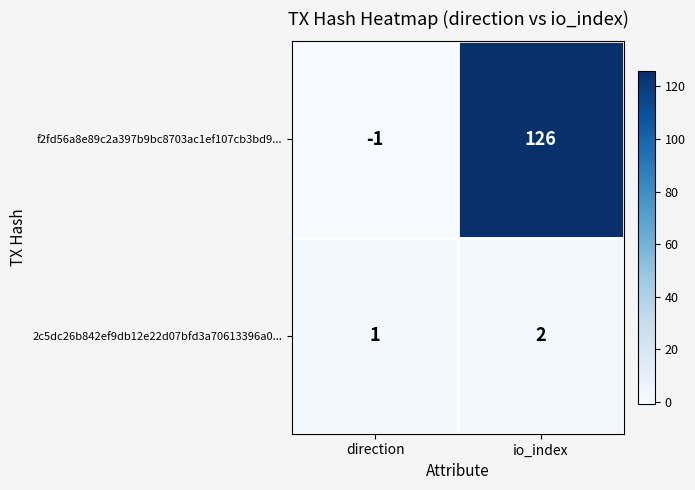

Where is 2c5dc26b842ef9db12e22d07bfd3a70613396a0... nearest to the value 1?

direction